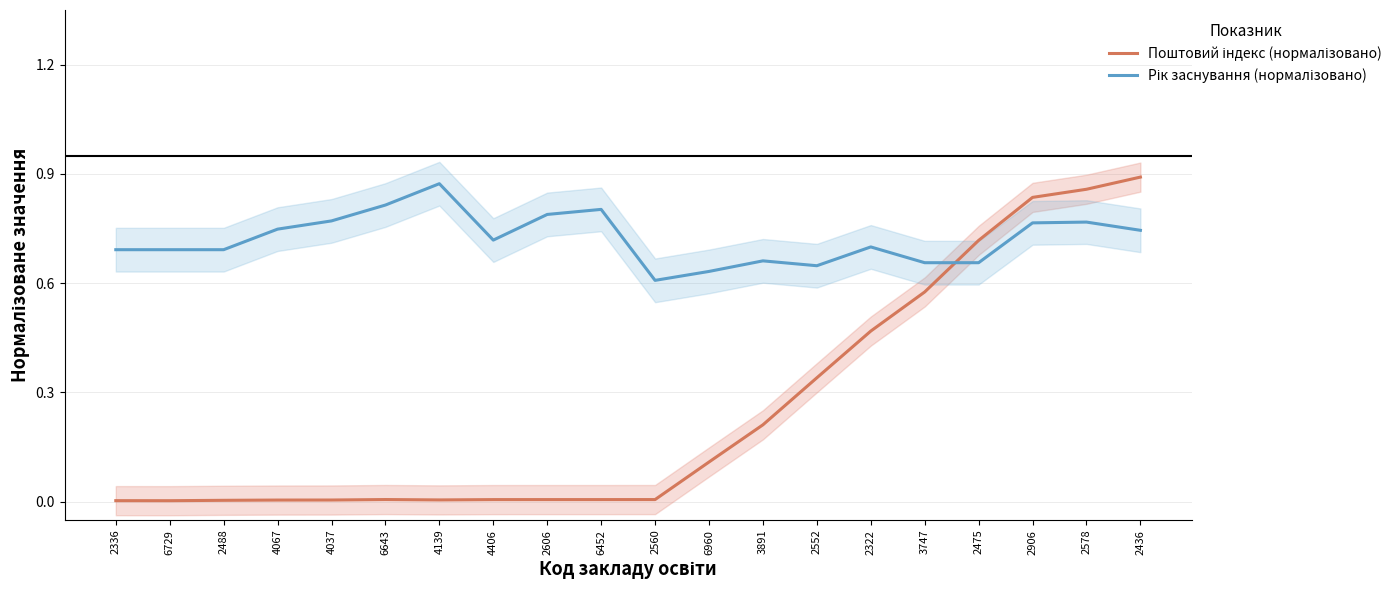

What is the label of the 1st point from the right?

2436